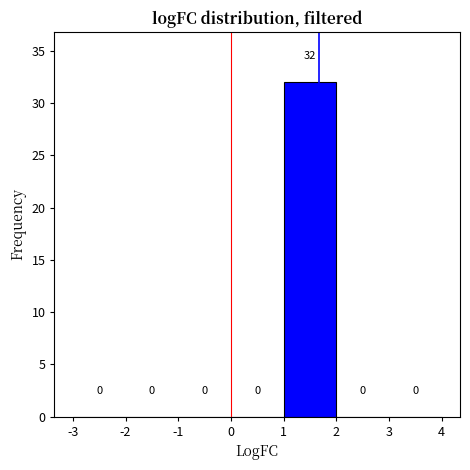

Which range on the x-axis has the tallest bar?

1 to 2